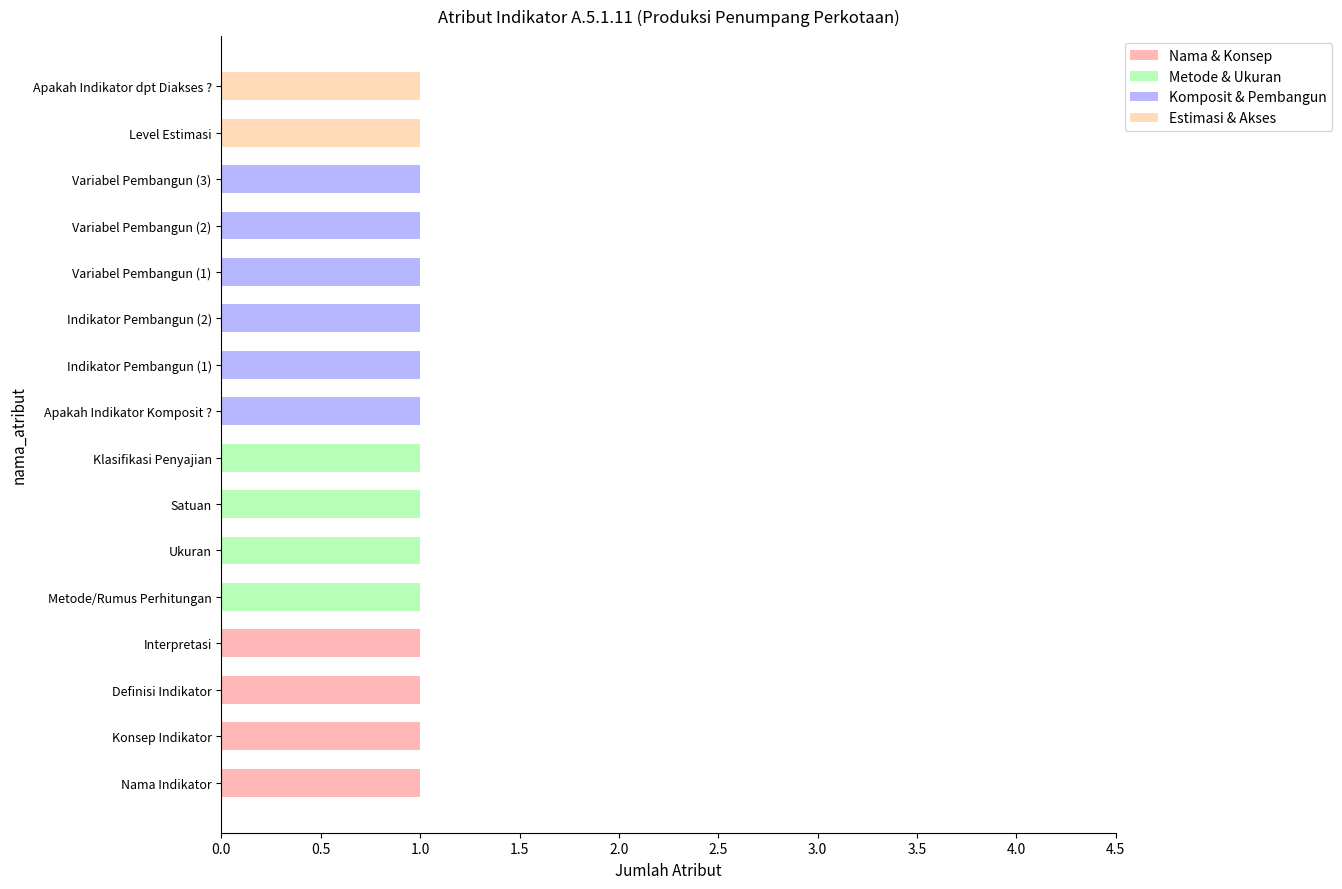

The Nama & Konsep series shows 1 at Definisi Indikator. True or false?

True